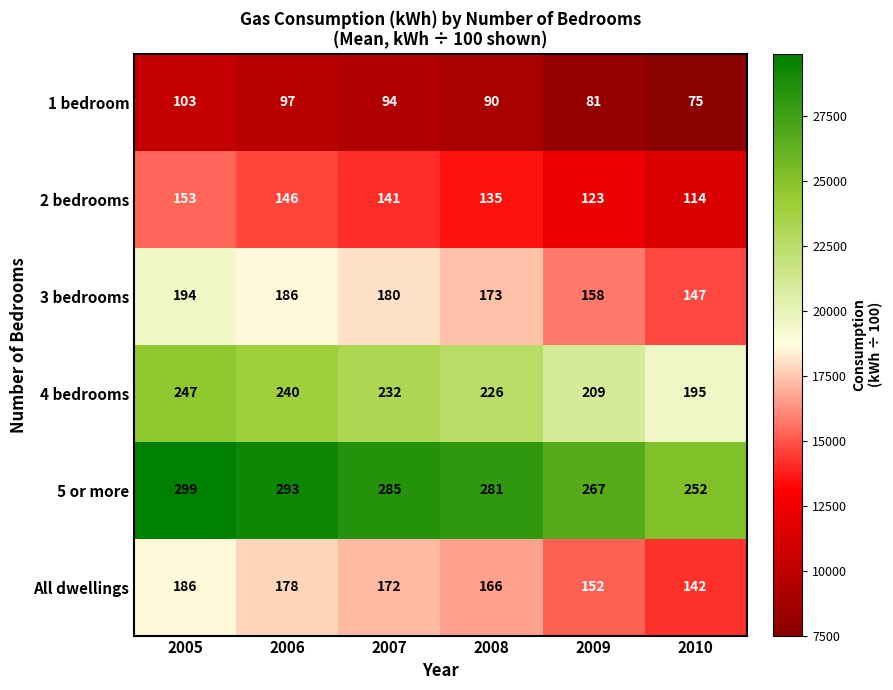

True or false: 1 bedroom has a value of 62 at 2008.

False